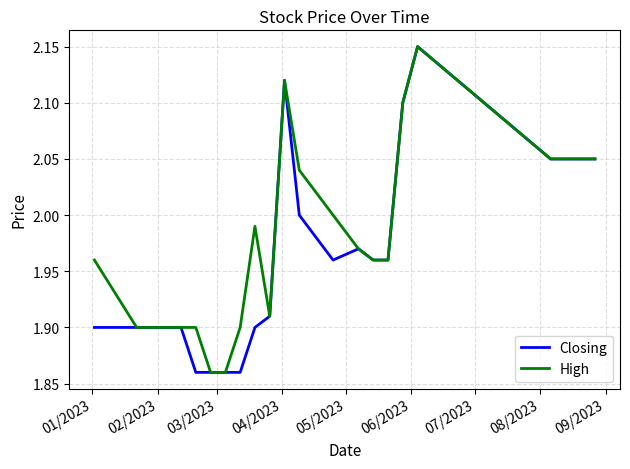

Which series has the largest total across all categories?

High